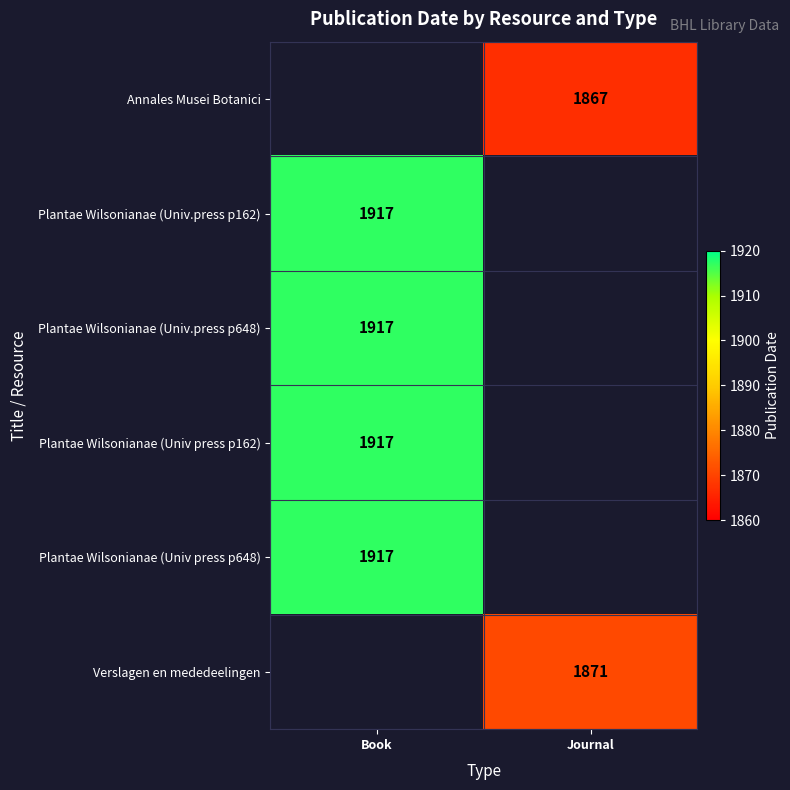

True or false: Annales Musei Botanici has a value of 1867 at Journal.

True